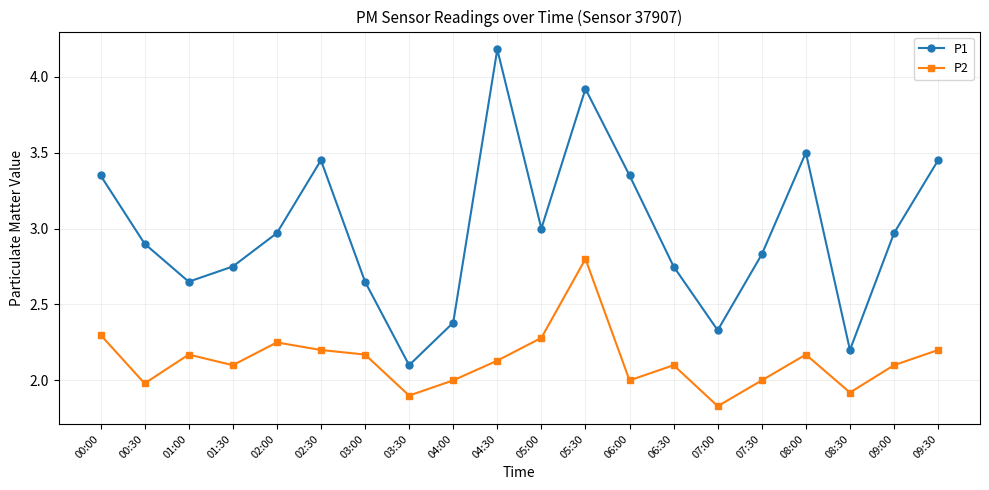

Which series changed the most between 05:00 and 07:30?

P2